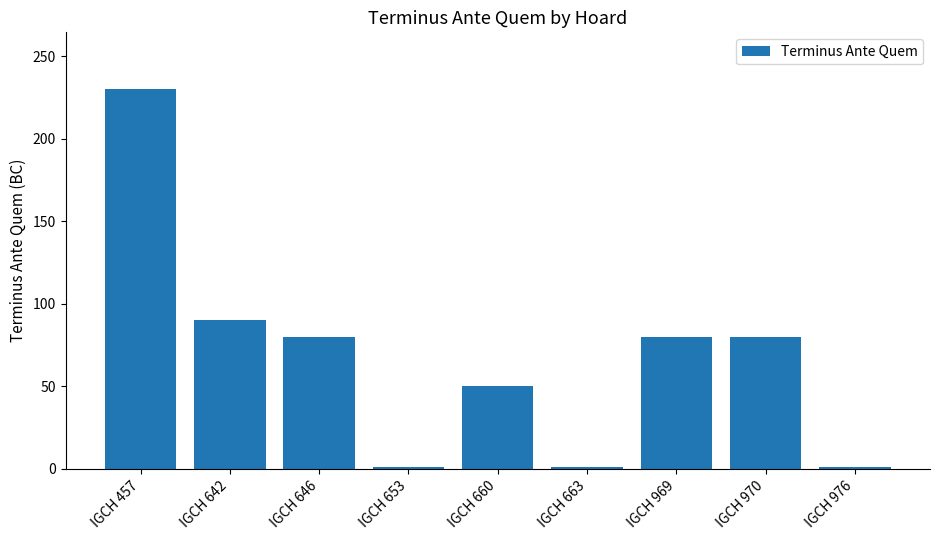

Between IGCH 663 and IGCH 970, which is larger?

IGCH 970